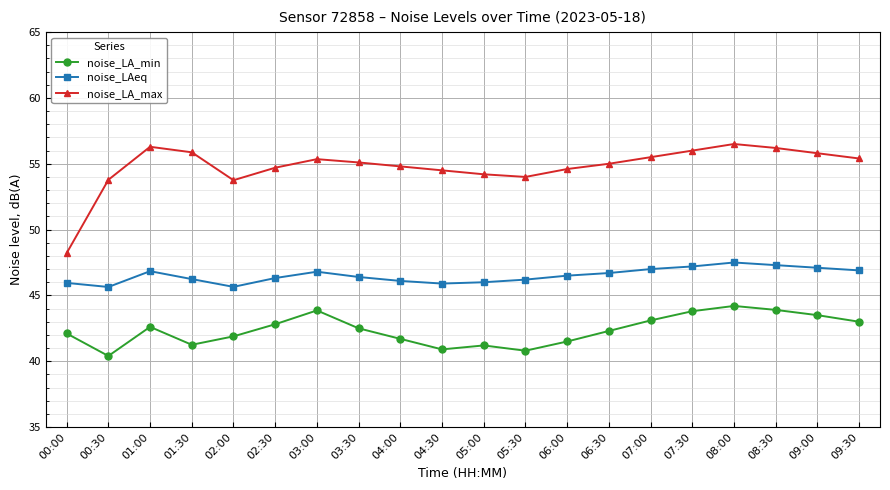

Which series changed the most between 05:00 and 06:30?

noise_LA_min